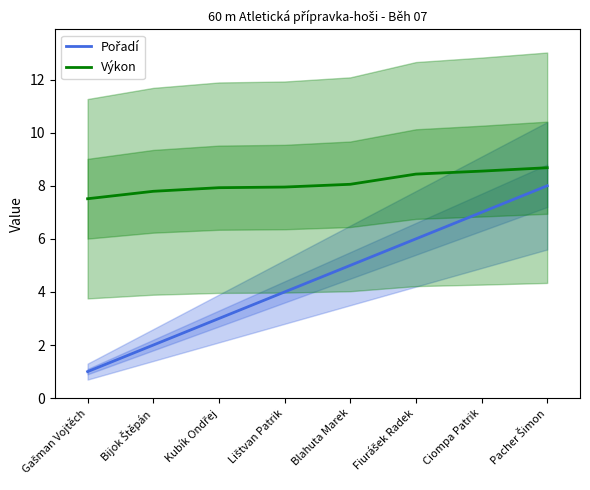

What is the label of the 4th point from the right?

Blahuta Marek